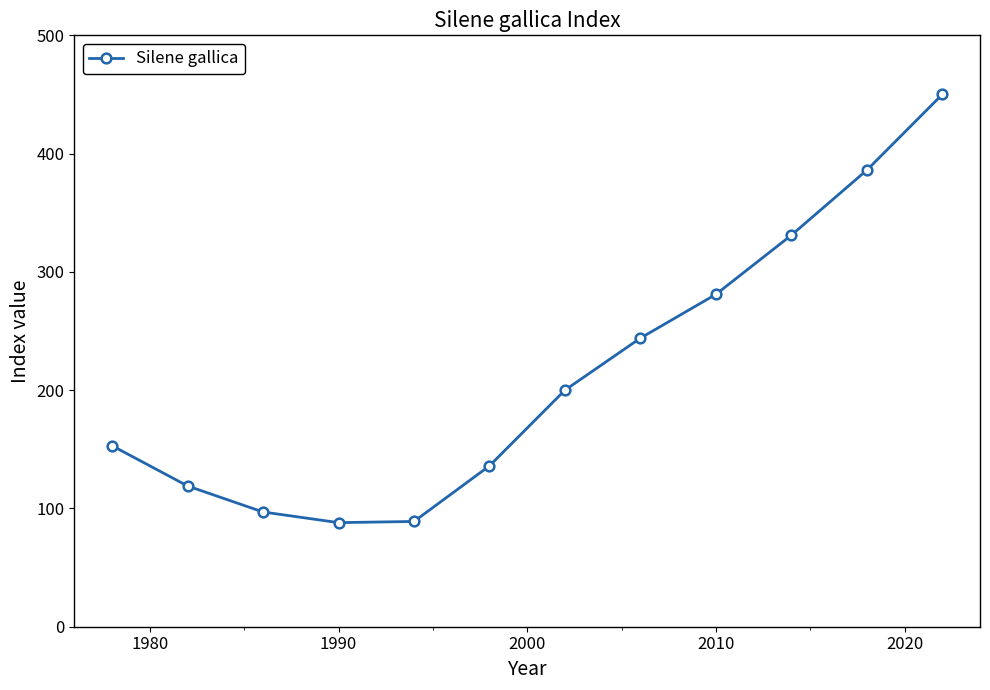

What is the sum of all values?

2574